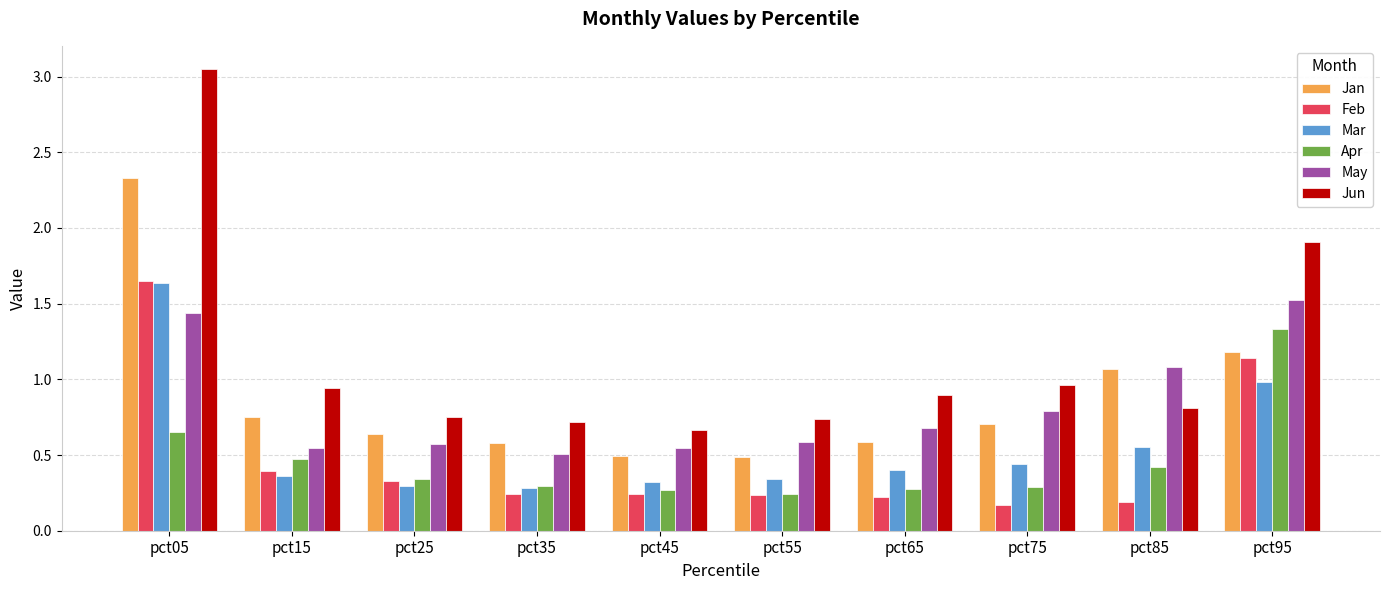

Is it true that Jun equals 0.8 at pct85?

True